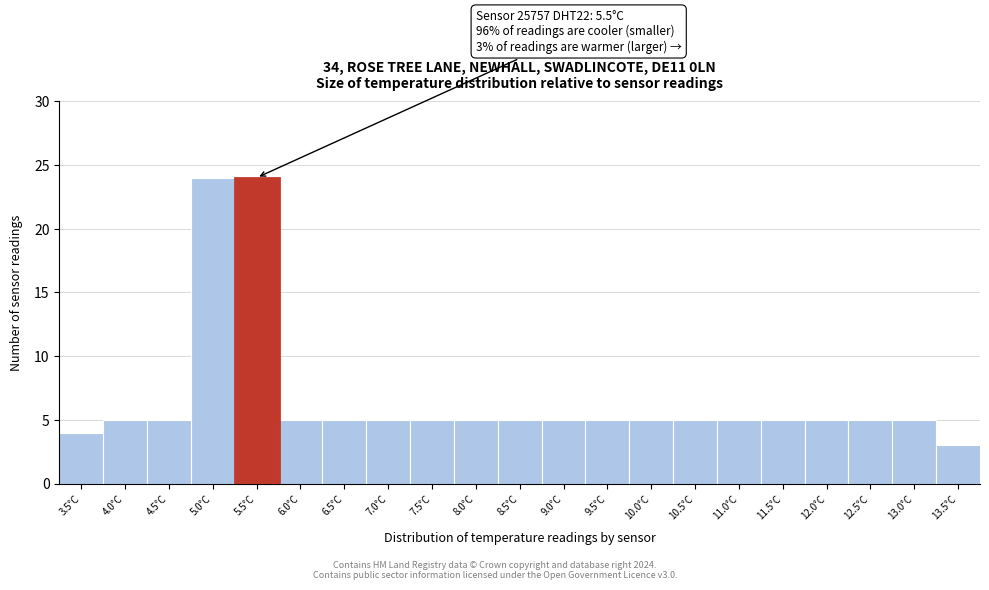

Reading left to right, what are all the values shown in this chart?

3.5°C=4	4.0°C=5	4.5°C=5	5.0°C=24	5.5°C=24	6.0°C=5	6.5°C=5	7.0°C=5	7.5°C=5	8.0°C=5	8.5°C=5	9.0°C=5	9.5°C=5	10.0°C=5	10.5°C=5	11.0°C=5	11.5°C=5	12.0°C=5	12.5°C=5	13.0°C=5	13.5°C=3